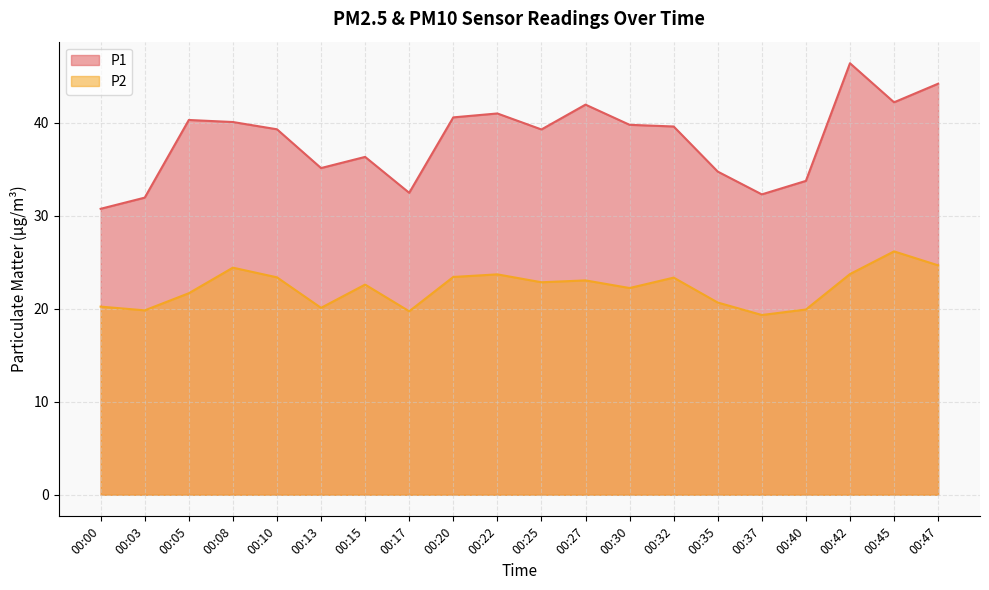

Which series has the widest spread of values?

P1